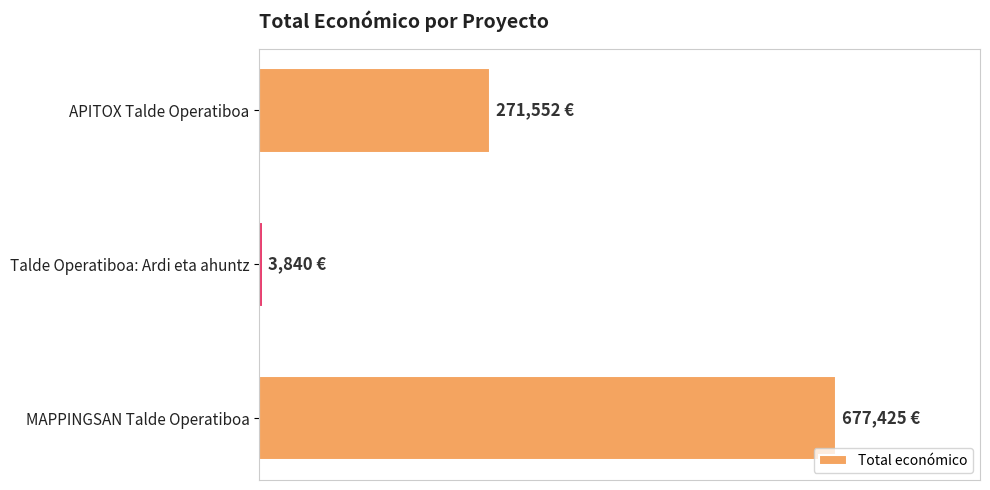

What is the minimum value shown in the chart?

3840